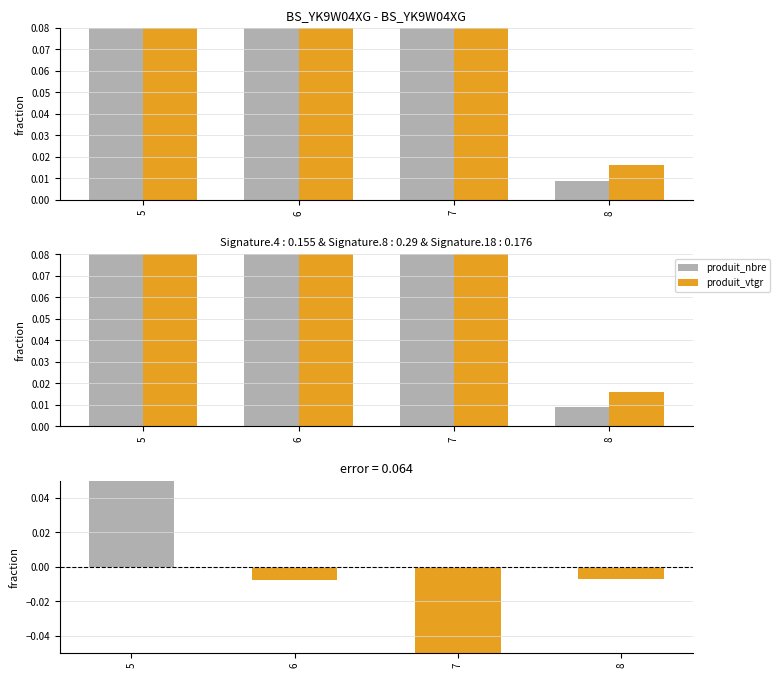

Rank the series by their maximum value, from highest to lowest.

produit_vtgr, produit_nbre